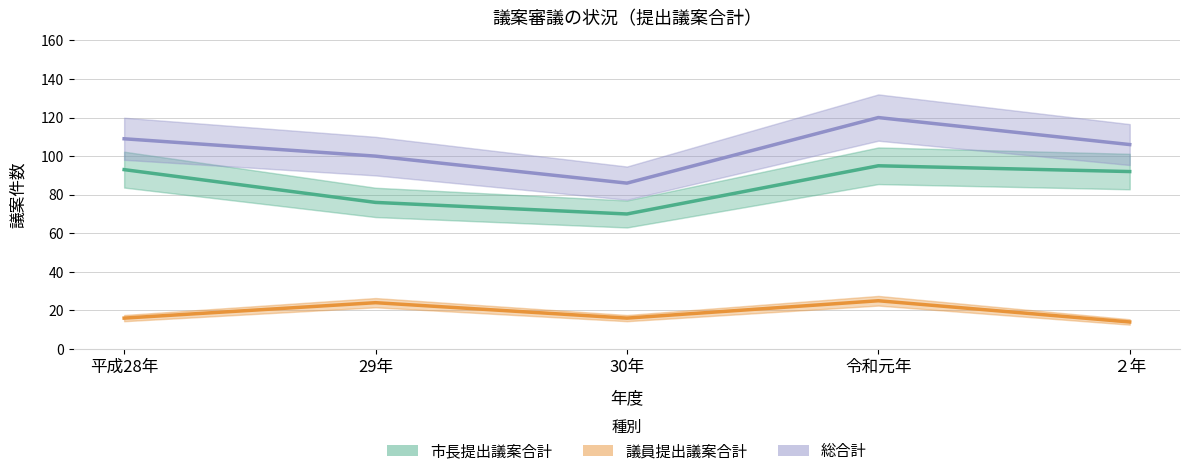

What is the difference between the maximum and minimum values in the 市長提出議案合計 series?

25